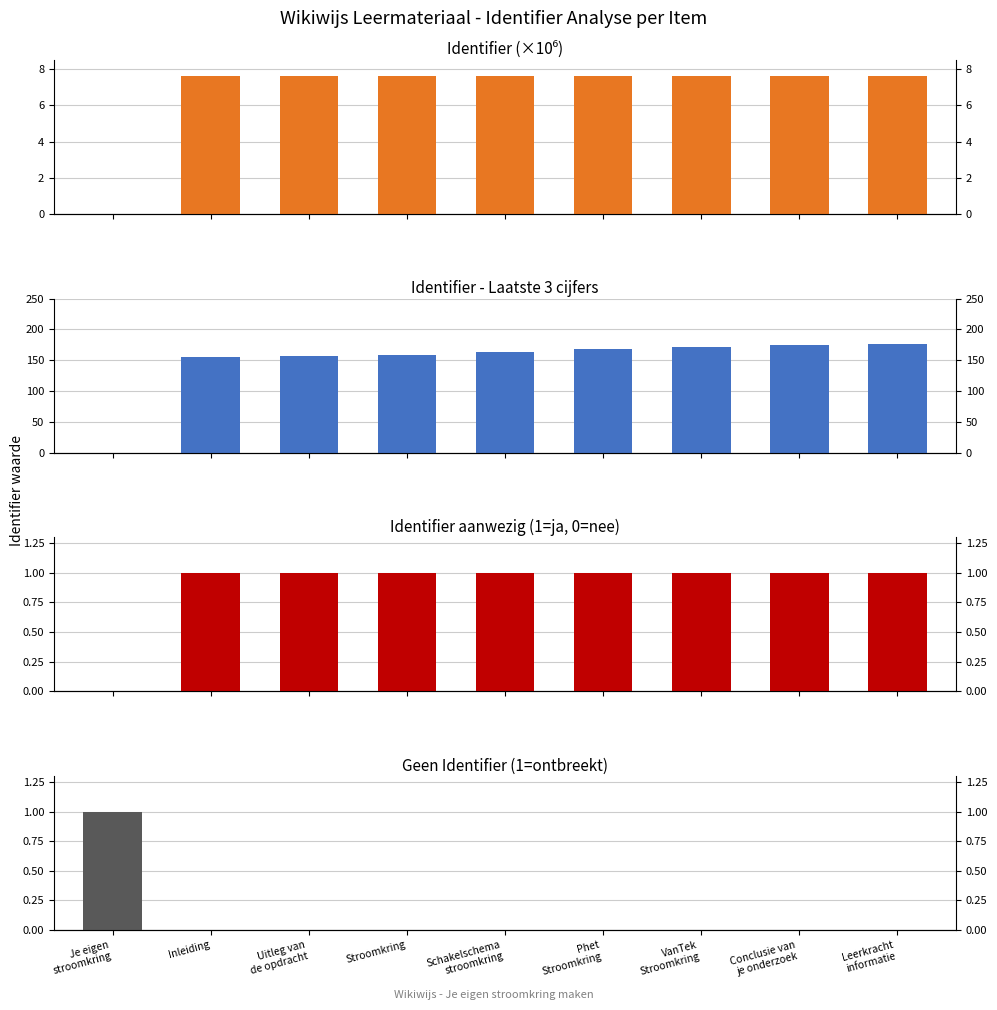

What is the spread (max minus min) of values at Conclusie van
je onderzoek?

175.0